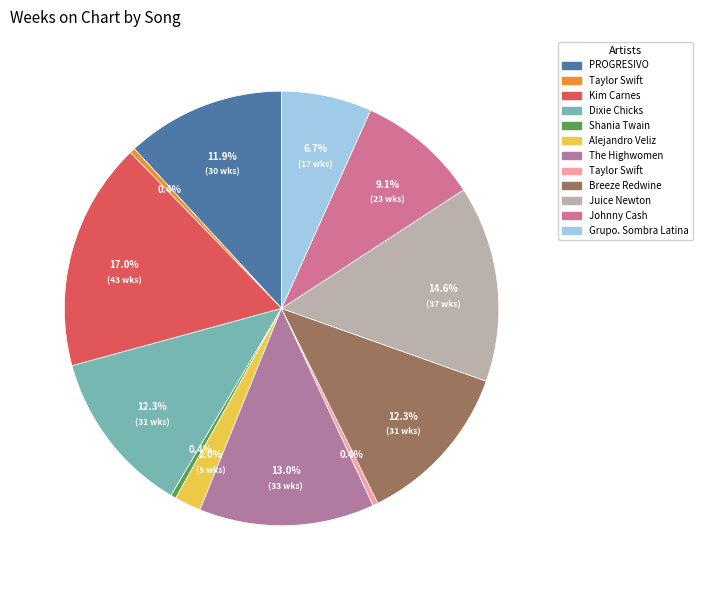

Is there a majority slice in this chart?

No